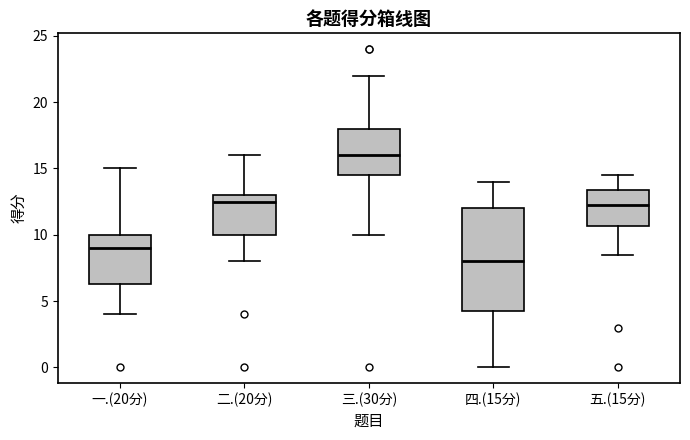

Reading left to right, transcribe this box plot: for each box, give where its median line is, the range the box spans, and where its two whiskers end, as read against the y-axis. The values are not printed on the chart, so give them approximately, as read against the axis.

一.(20分): median 9.0, box 6.5 to 10.0, whiskers 4.0 to 15.0
二.(20分): median 12.5, box 10.0 to 13.0, whiskers 8.0 to 16.0
三.(30分): median 16.0, box 14.5 to 18.0, whiskers 10.0 to 22.0
四.(15分): median 8.0, box 4.5 to 12.0, whiskers 0.0 to 14.0
五.(15分): median 12.5, box 10.5 to 13.5, whiskers 8.5 to 14.5